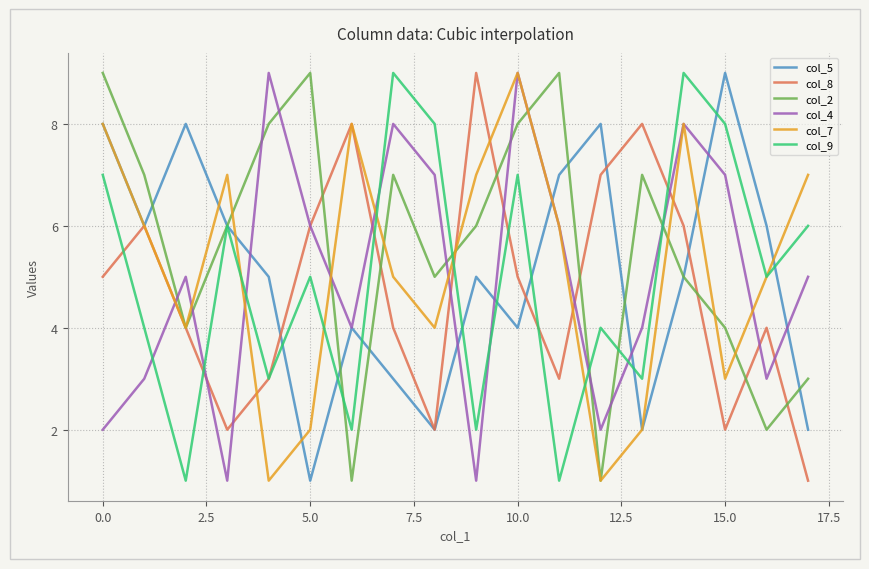

Reading left to right, extract all data points from this chart.

col_5: 8	6	8	6	5	1	4	3	2	5	4	7	8	2	5	9	6	2
col_8: 5	6	4	2	3	6	8	4	2	9	5	3	7	8	6	2	4	1
col_2: 9	7	4	6	8	9	1	7	5	6	8	9	1	7	5	4	2	3
col_4: 2	3	5	1	9	6	4	8	7	1	9	6	2	4	8	7	3	5
col_7: 8	6	4	7	1	2	8	5	4	7	9	6	1	2	8	3	5	7
col_9: 7	4	1	6	3	5	2	9	8	2	7	1	4	3	9	8	5	6